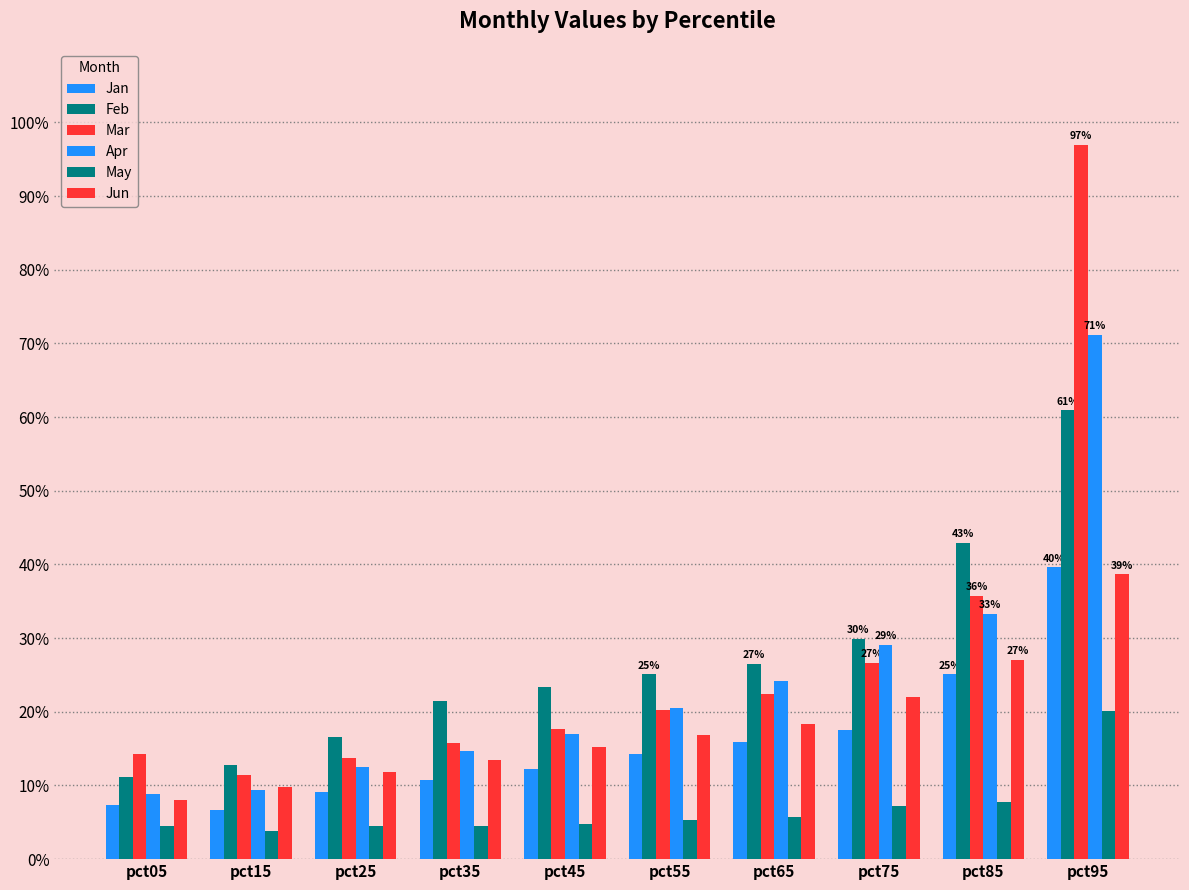

Does the chart contain stacked bars?

No